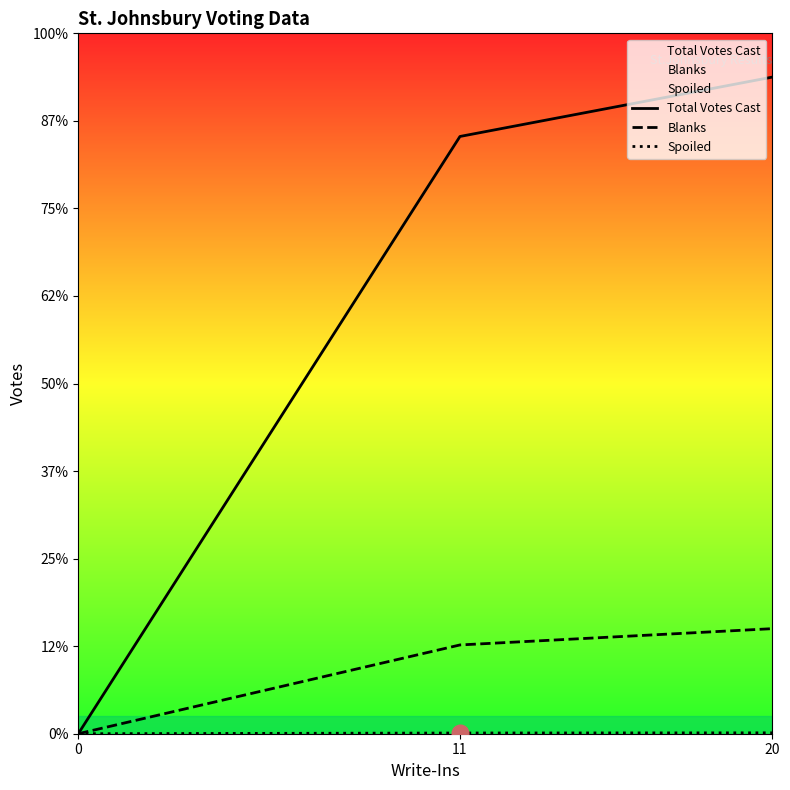

Rank the series by their maximum value, from highest to lowest.

Total Votes Cast, Blanks, Spoiled